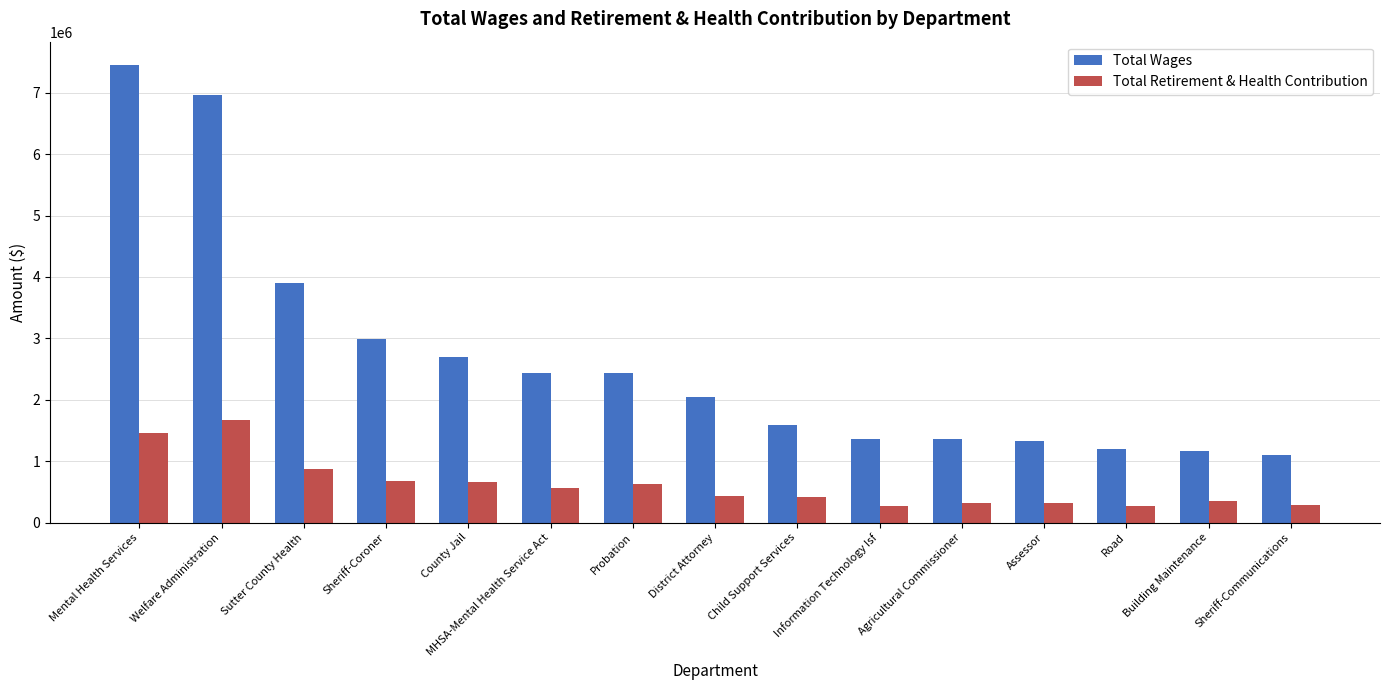

What is the label of the 7th bar from the right?

Child Support Services